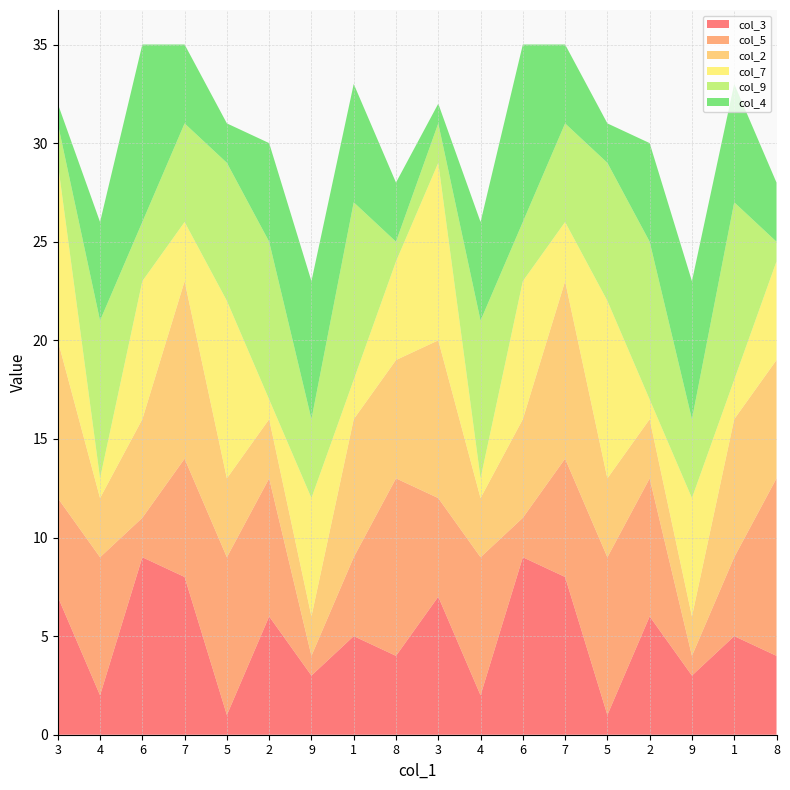

Reading left to right, extract all data points from this chart.

col_3: 3=7	4=2	6=9	7=8	5=1	2=6	9=3	1=5	8=4	3=7	4=2	6=9	7=8	5=1	2=6	9=3	1=5	8=4
col_5: 3=5	4=7	6=2	7=6	5=8	2=7	9=1	1=4	8=9	3=5	4=7	6=2	7=6	5=8	2=7	9=1	1=4	8=9
col_2: 3=8	4=3	6=5	7=9	5=4	2=3	9=2	1=7	8=6	3=8	4=3	6=5	7=9	5=4	2=3	9=2	1=7	8=6
col_7: 3=9	4=1	6=7	7=3	5=9	2=1	9=6	1=2	8=5	3=9	4=1	6=7	7=3	5=9	2=1	9=6	1=2	8=5
col_9: 3=2	4=8	6=3	7=5	5=7	2=8	9=4	1=9	8=1	3=2	4=8	6=3	7=5	5=7	2=8	9=4	1=9	8=1
col_4: 3=1	4=5	6=9	7=4	5=2	2=5	9=7	1=6	8=3	3=1	4=5	6=9	7=4	5=2	2=5	9=7	1=6	8=3